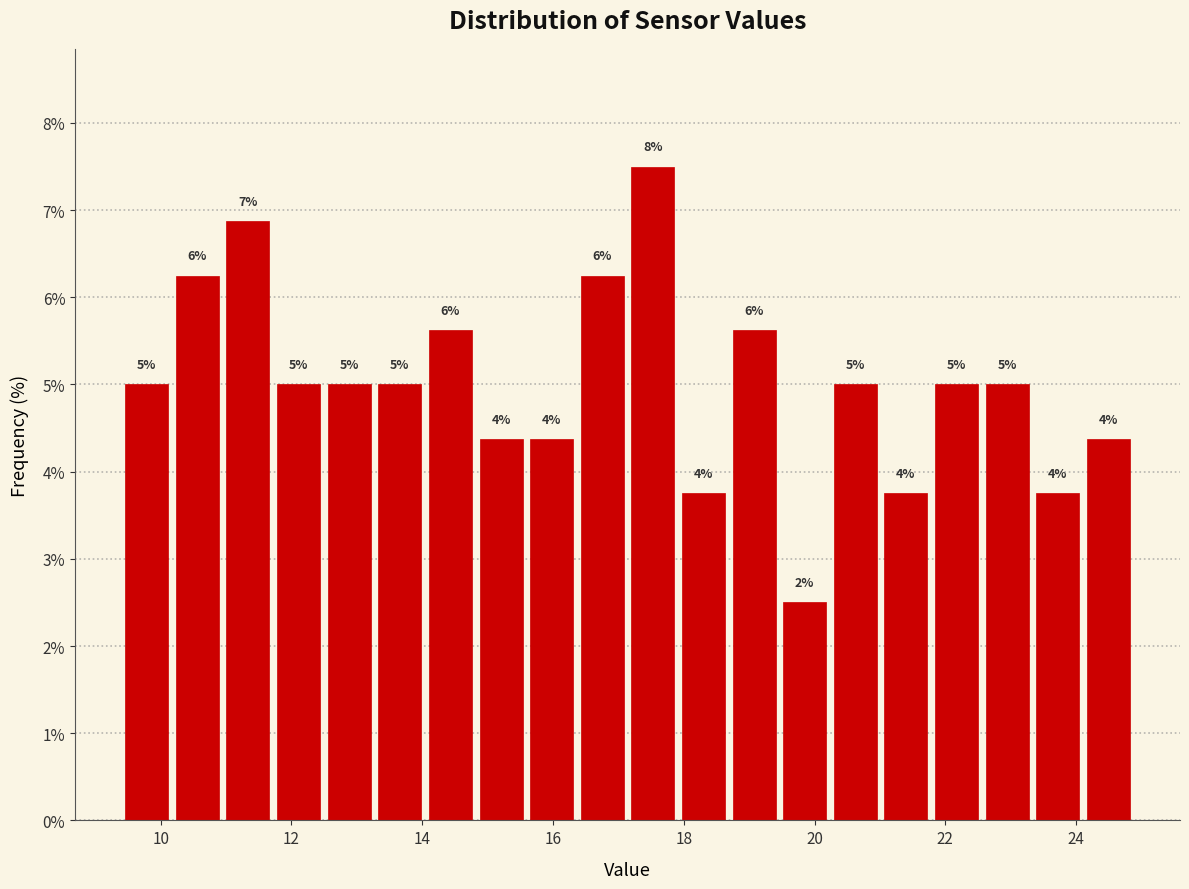

Around what value on the x-axis is the tallest bar? Give the approximate position of its centre, as read against the axis.

17.6